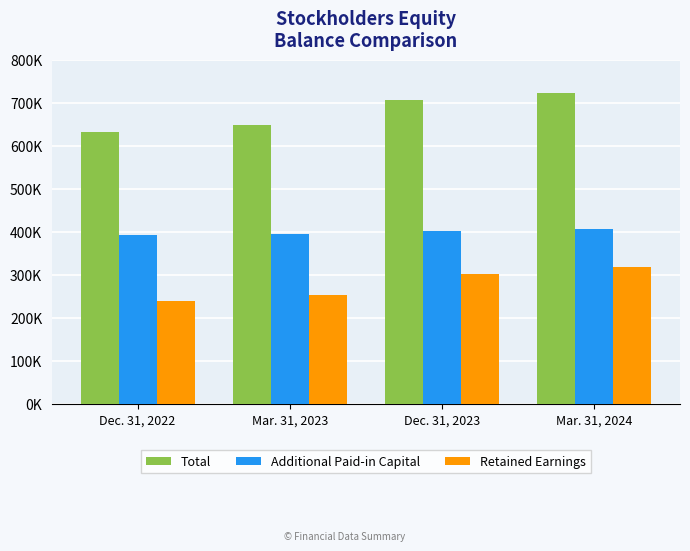

Which category has the lowest value in the Total series?

Dec. 31, 2022